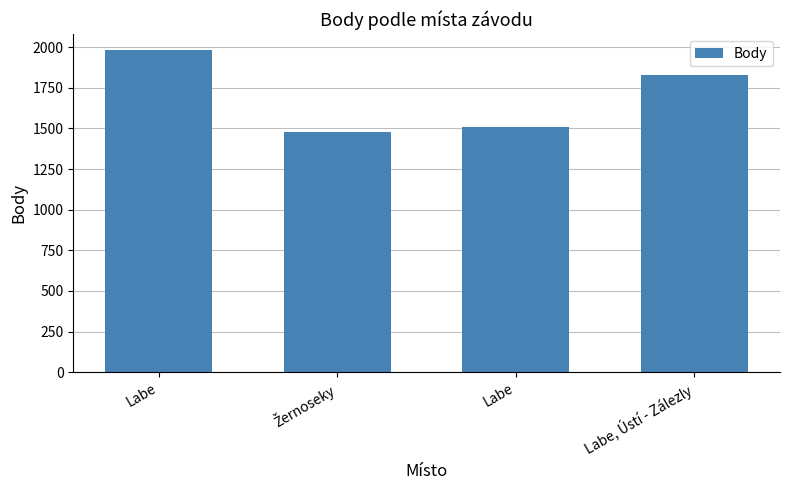

The value at Žernoseky is 1476. True or false?

True